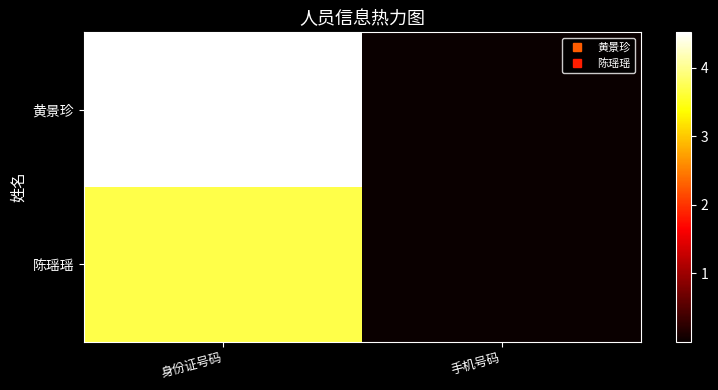

At which category does the chart reach its minimum across all series?

手机号码